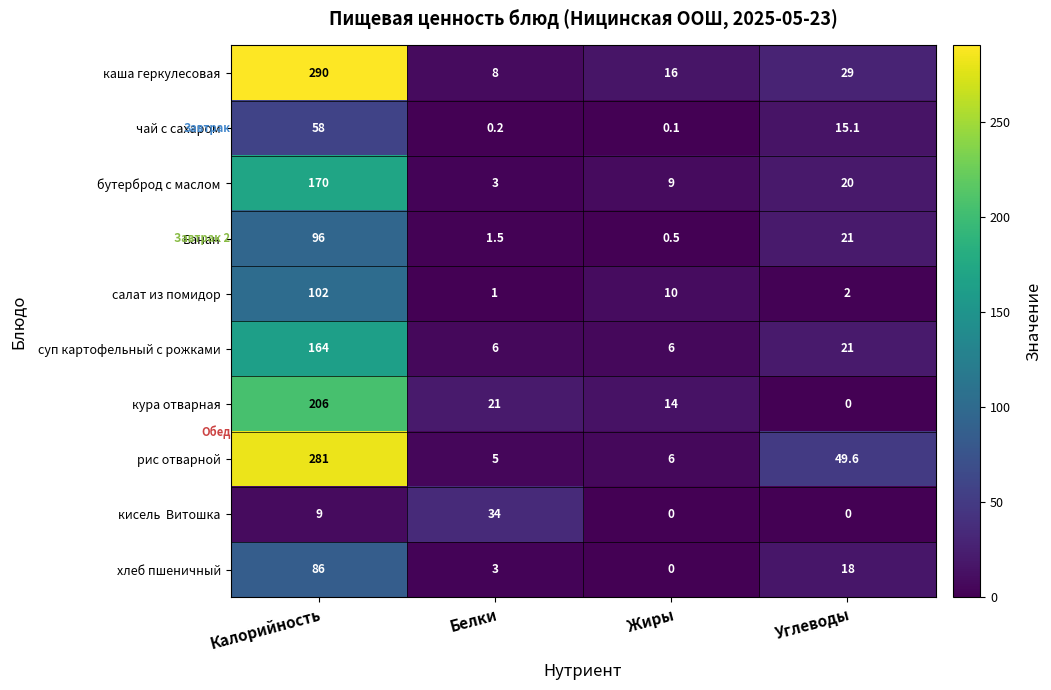

Which series has the largest range (max minus min)?

каша геркулесовая